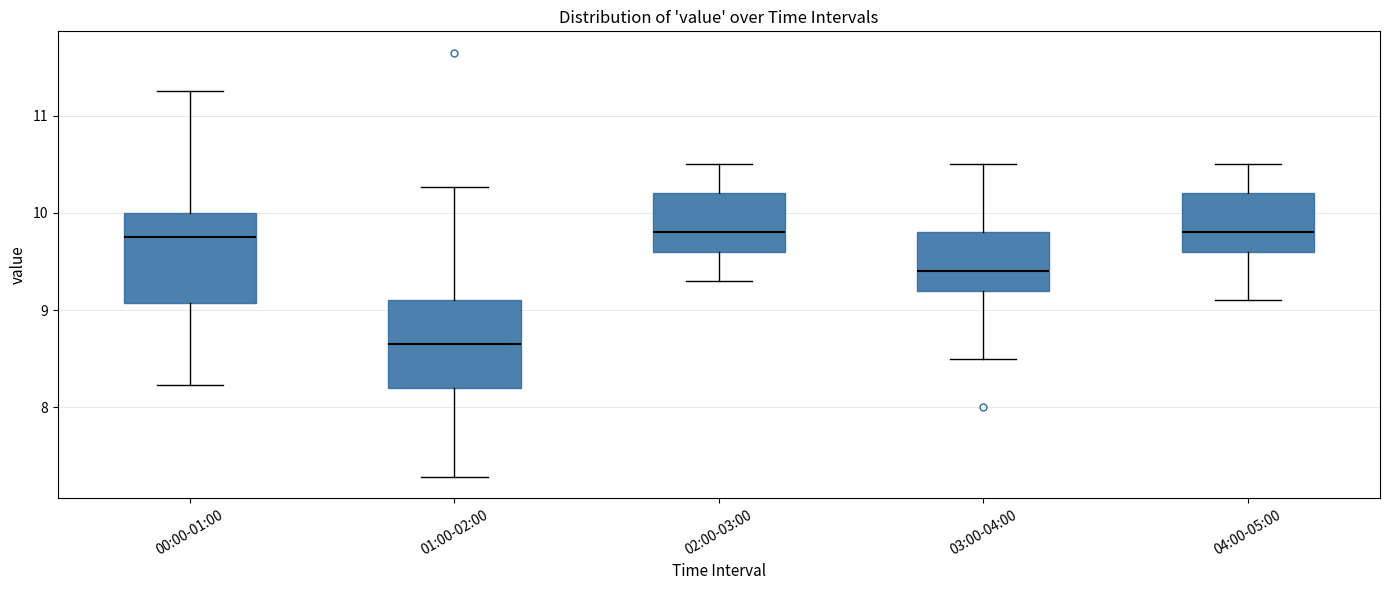

Reading left to right, read every box against the y-axis: the position of its median line, the range the box covers, and the ends of its whiskers. The values are not printed on the chart, so give them approximately, as read against the axis.

00:00-01:00: median 9.8, box 9.1 to 10.0, whiskers 8.2 to 11.3
01:00-02:00: median 8.7, box 8.2 to 9.1, whiskers 7.3 to 10.3
02:00-03:00: median 9.8, box 9.6 to 10.2, whiskers 9.3 to 10.5
03:00-04:00: median 9.4, box 9.2 to 9.8, whiskers 8.5 to 10.5
04:00-05:00: median 9.8, box 9.6 to 10.2, whiskers 9.1 to 10.5